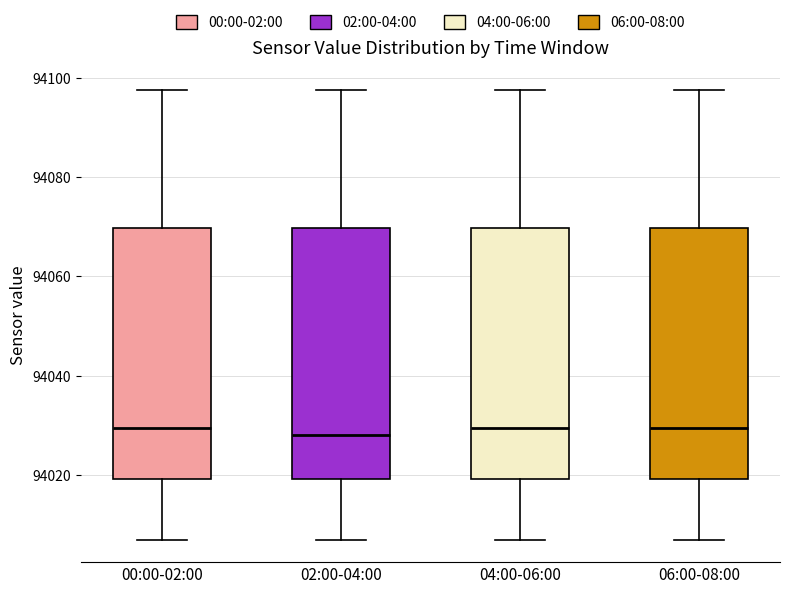

Where does the upper whisker of the box for 04:00-06:00 end on the y-axis? The values are not printed on the chart, so give them approximately, as read against the axis.

94098